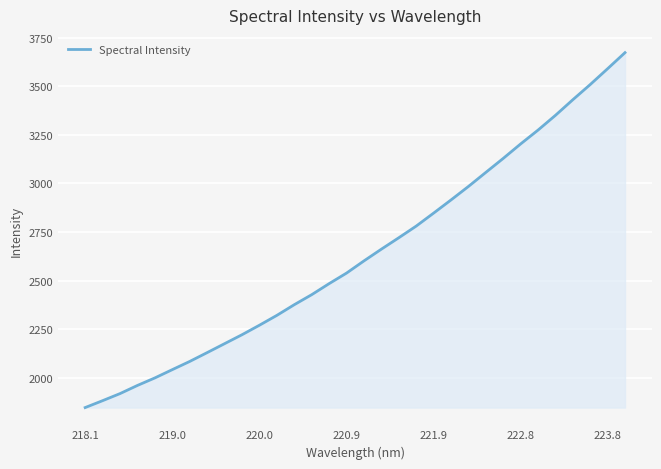

Reading left to right, list all the values displayed in this chart.

1846.0	1881.5	1917.9	1960.0	1998.7	2041.3	2083.5	2129.0	2175.0	2221.0	2270.0	2320.7	2375.6	2427.1	2484.0	2538.3	2601.0	2661.4	2720.1	2780.1	2847.0	2914.7	2984.1	3056.5	3128.6	3203.0	3274.3	3350.2	3430.6	3508.7	3590.3	3672.9